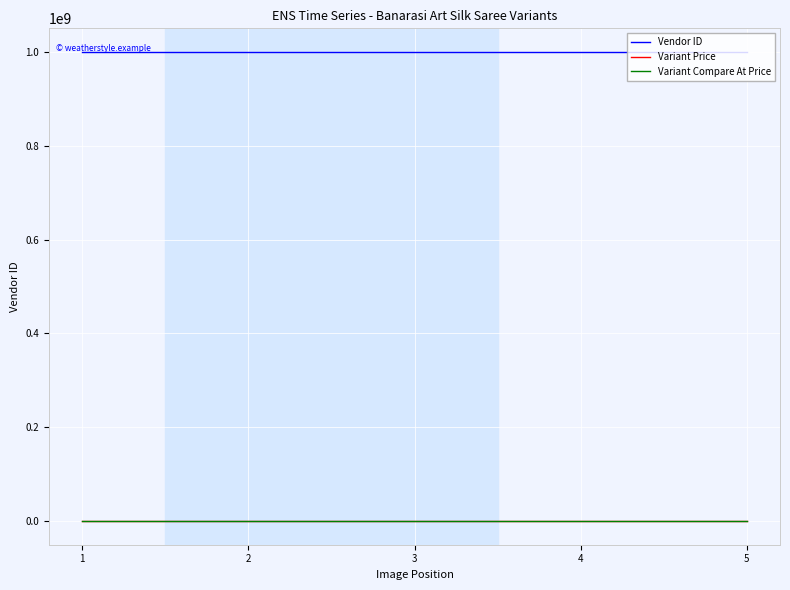

Reading left to right, transcribe all the data shown in this chart.

Vendor ID: 1=1000000357	2=1000000357	3=1000000357	4=1000000357	5=1000000357
Variant Price: 1=94	2=94	3=94	4=94	5=94
Variant Compare At Price: 1=152	2=152	3=152	4=152	5=152